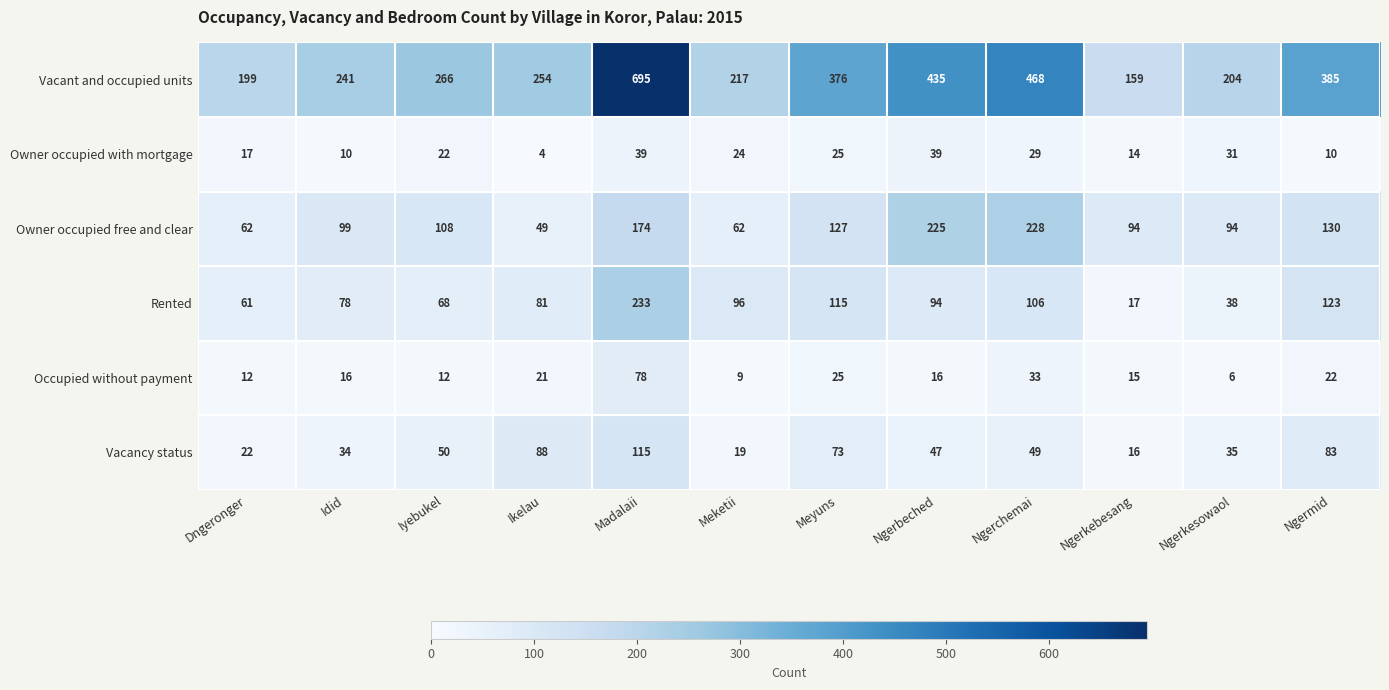

What is the spread (max minus min) of values at Ngerchemai?

439